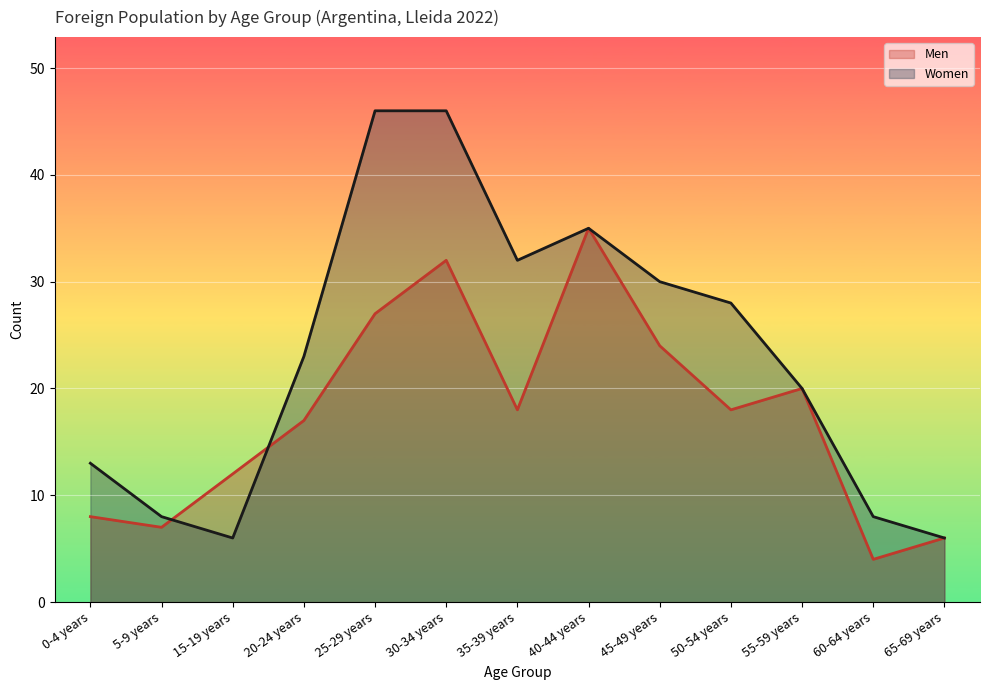

What is the label of the 13th point from the left?

65-69 years